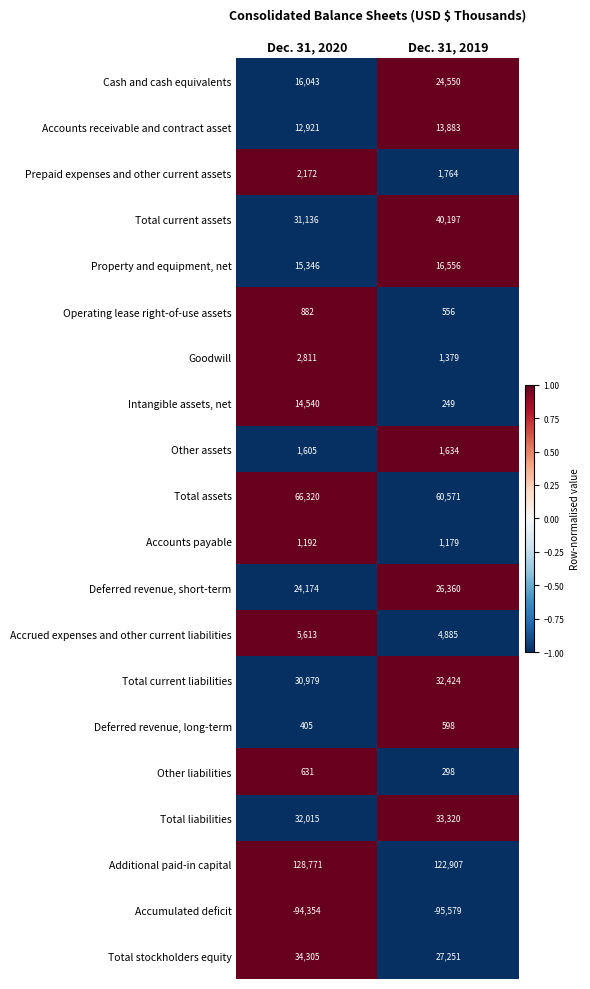

Where is Other assets nearest to the value 1619?

Dec. 31, 2020